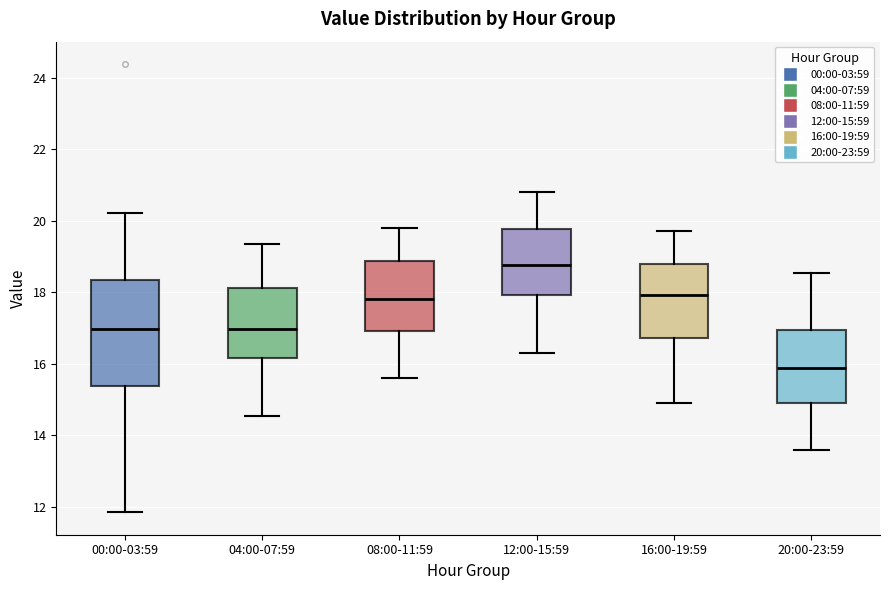

Where does the upper whisker of the box for 00:00-03:59 end on the y-axis? The values are not printed on the chart, so give them approximately, as read against the axis.

20.2